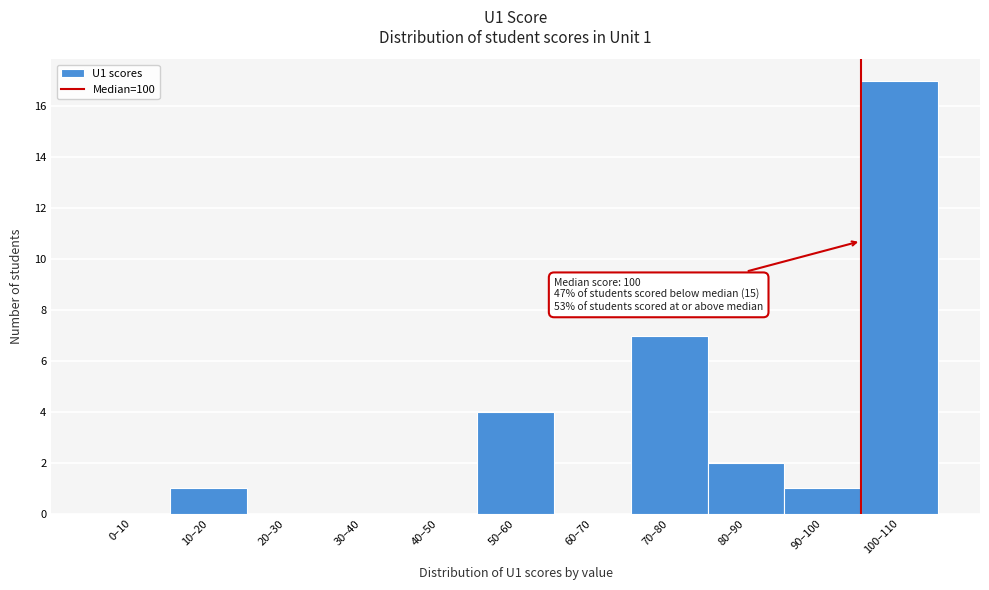

Reading left to right, list all the values displayed in this chart.

0–10=0	10–20=1	20–30=0	30–40=0	40–50=0	50–60=4	60–70=0	70–80=7	80–90=2	90–100=1	100–110=17